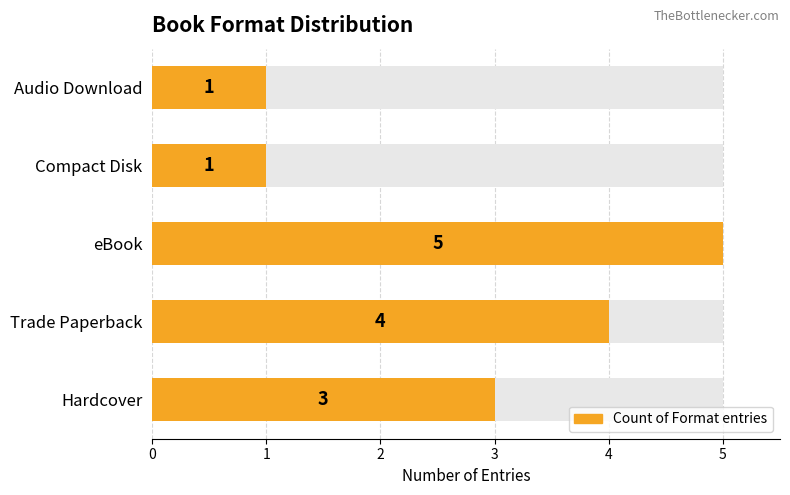

True or false: the data shows 4 at Trade Paperback.

True